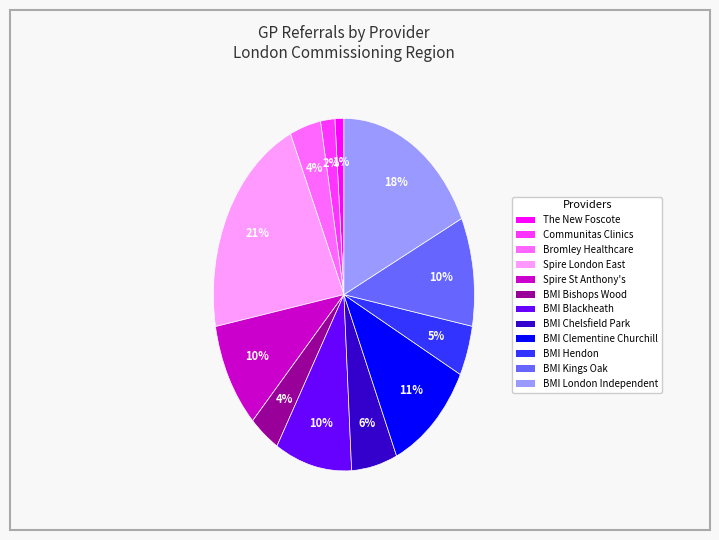

To the nearest percent, what is the difference between the largest and smallest slice percentages?

20%